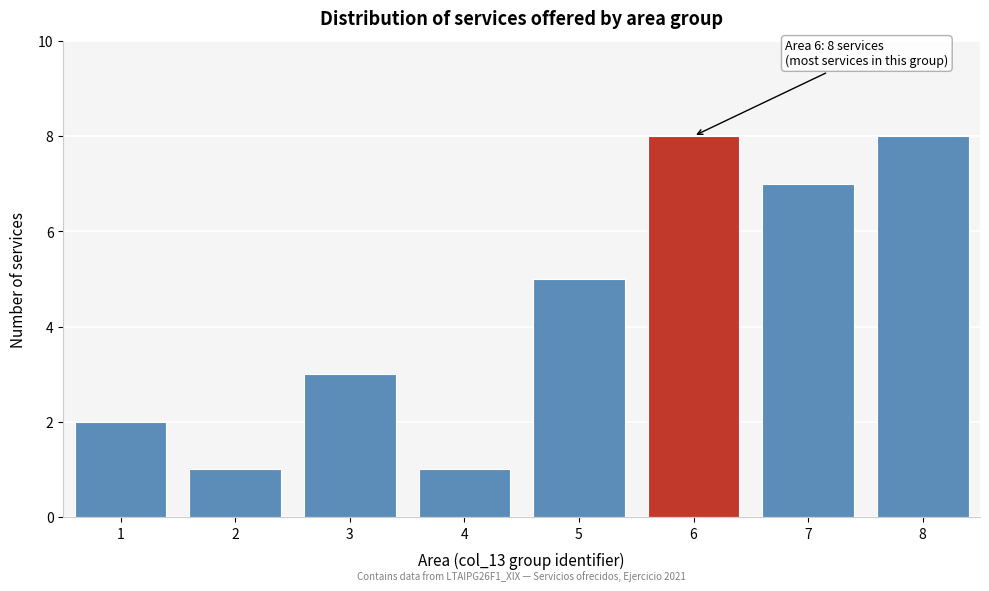

Reading left to right, list all the values displayed in this chart.

2	1	3	1	5	8	7	8